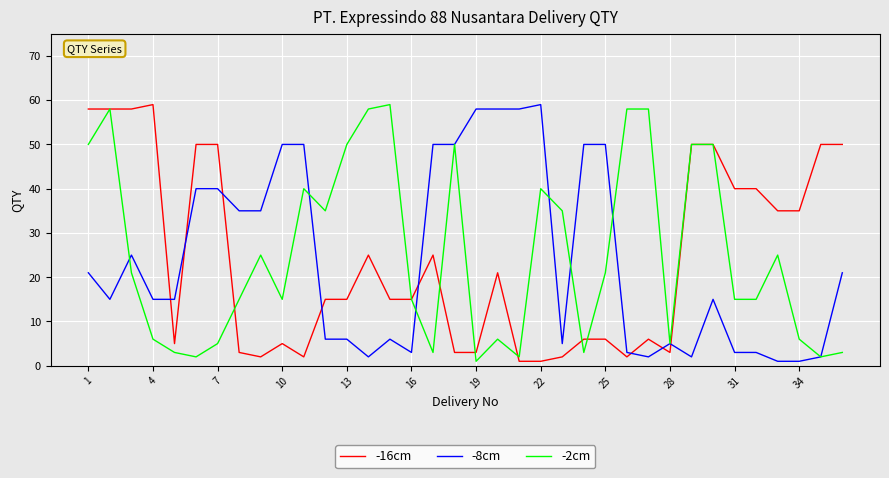

What is the highest value of the -2cm series?

59